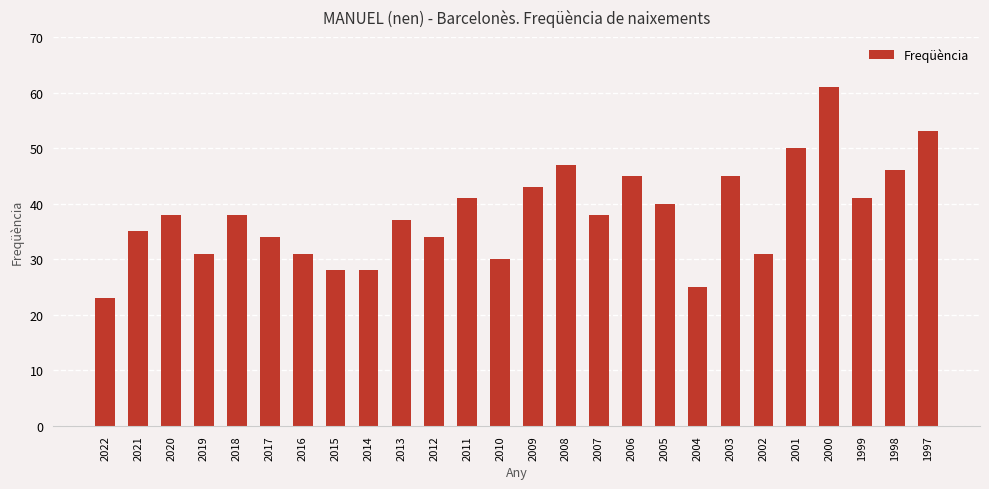

What is the change in value from 2017 to 2004?

-9